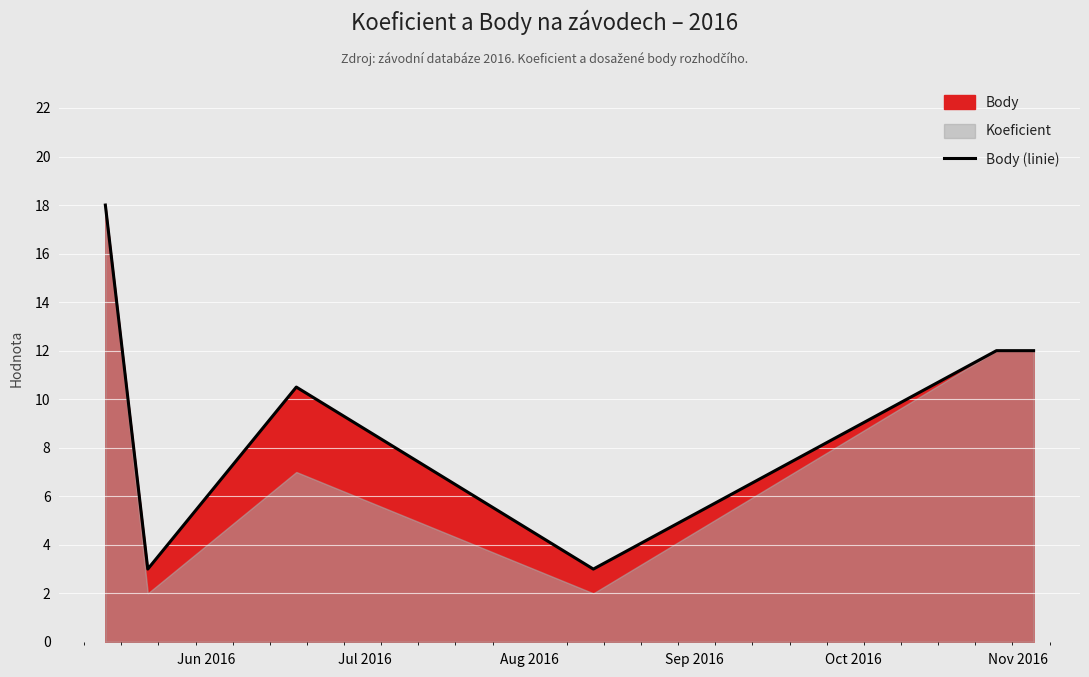

What is the maximum value for Body (linie)?

18.0